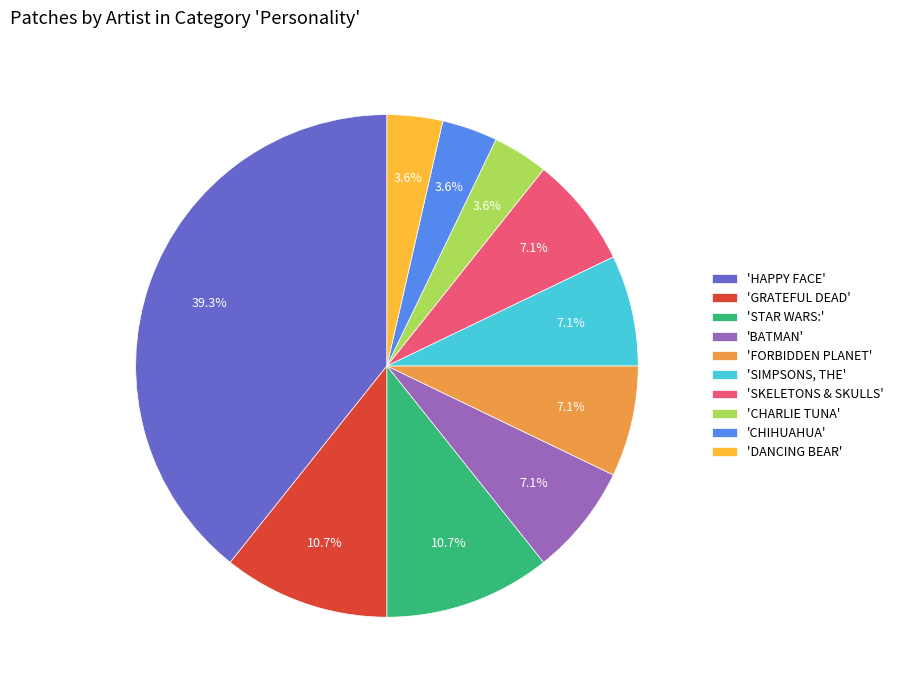

Do 'GRATEFUL DEAD' and 'SIMPSONS, THE' together represent more than half of the pie?

No